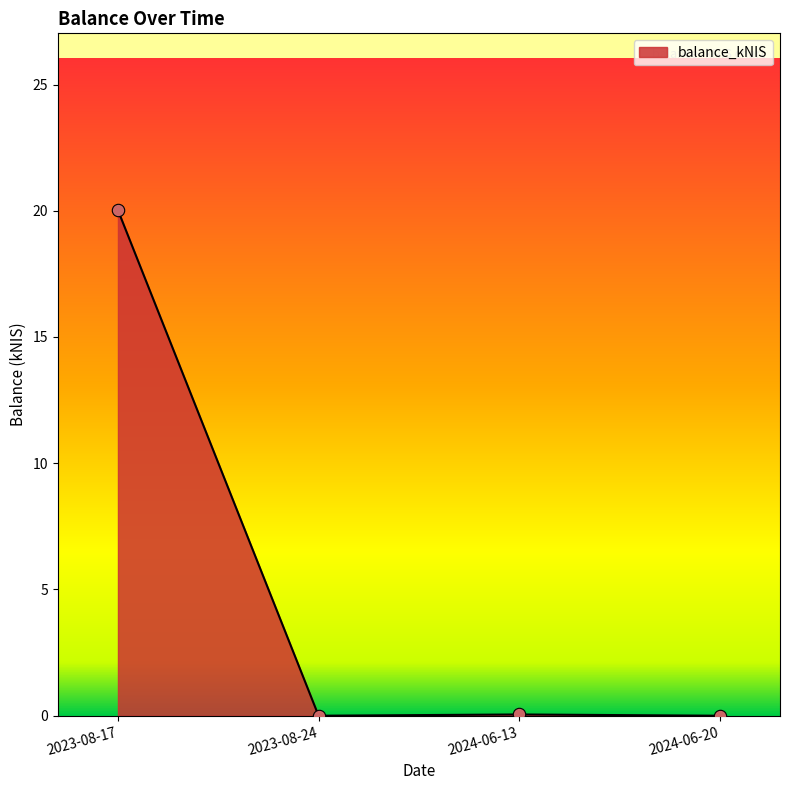

Between 2023-08-17 and 2024-06-13, which is larger?

2023-08-17